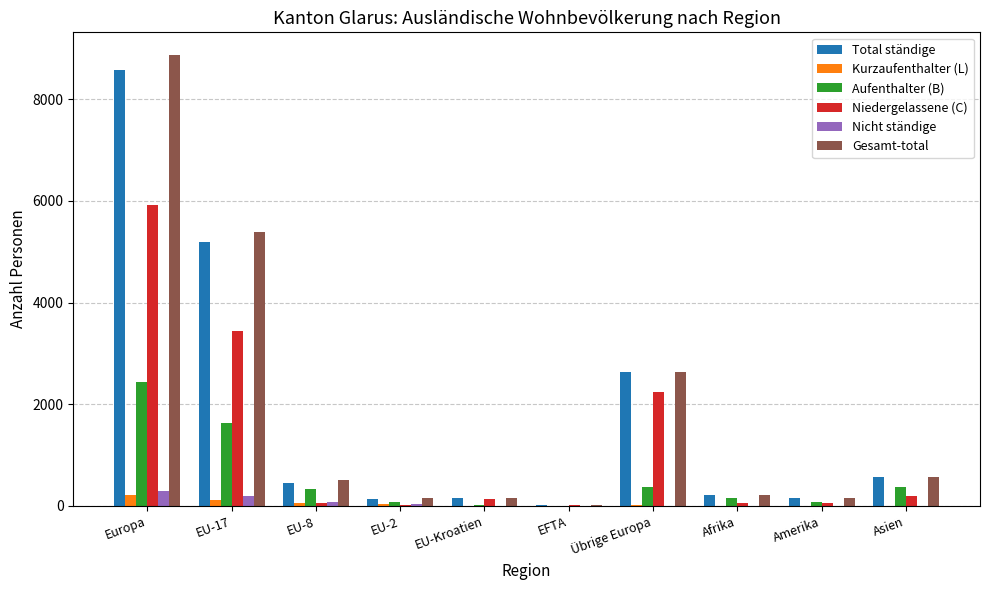

What is the average value of the Gesamt-total series?

1868